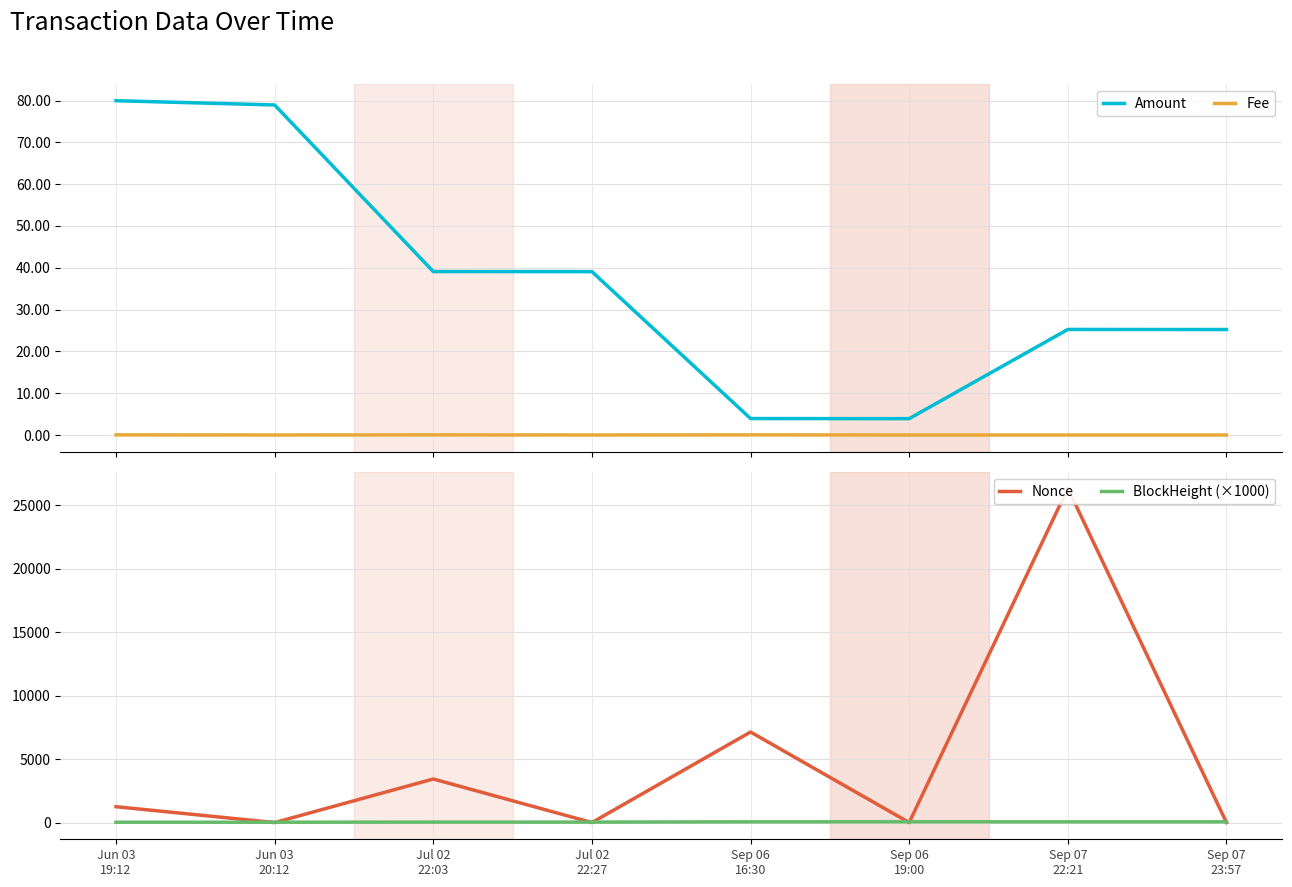

What is the difference between the highest and lowest values at Sep 07
23:57?

59.2